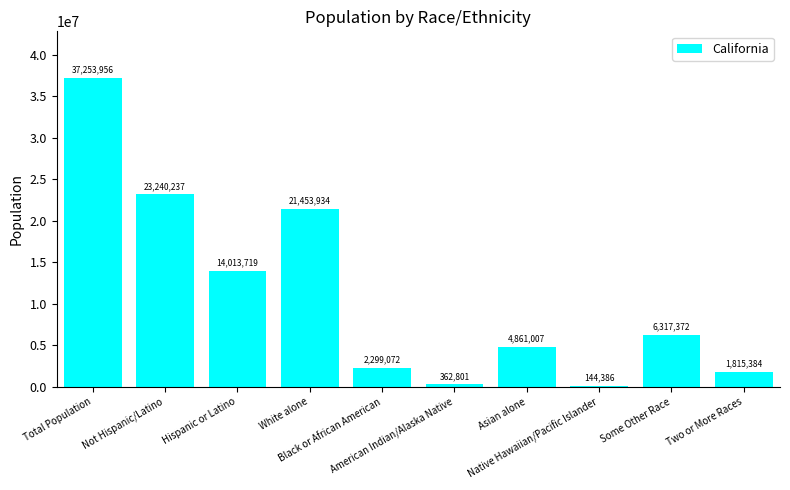

Between Hispanic or Latino and American Indian/Alaska Native, which is larger?

Hispanic or Latino